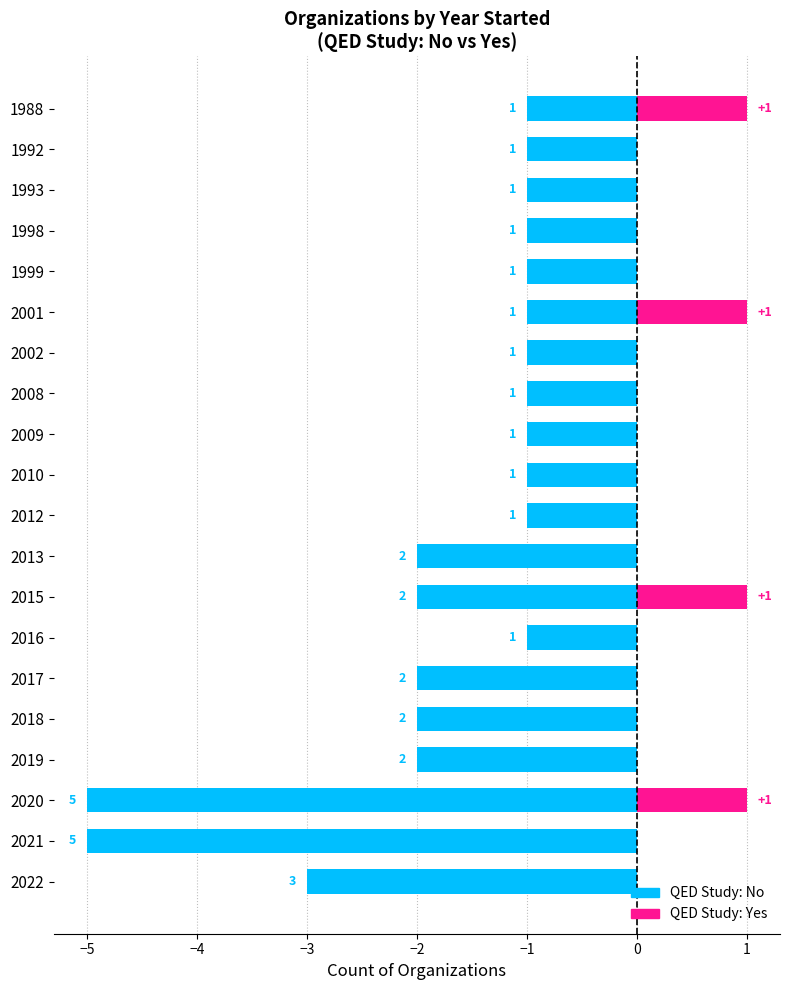

The QED: Yes series shows 0 at 1993. True or false?

True